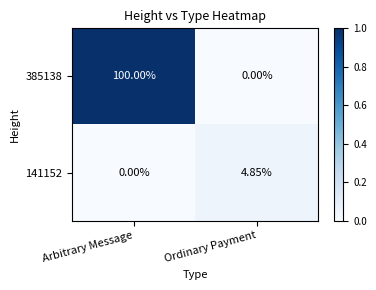

Count the number of data series in this chart.

2